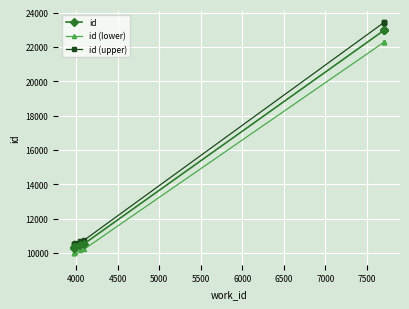

Is this an area chart (filled region under the line)?

No